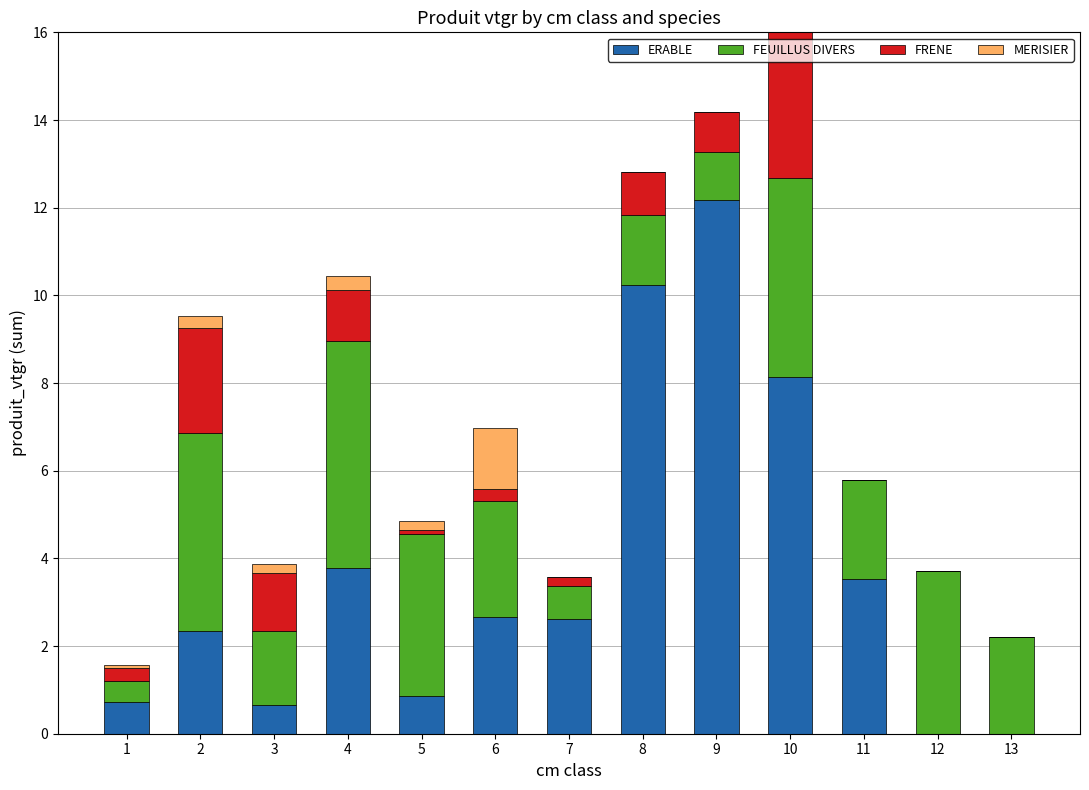

Are the bars grouped side by side (vs. stacked)?

No